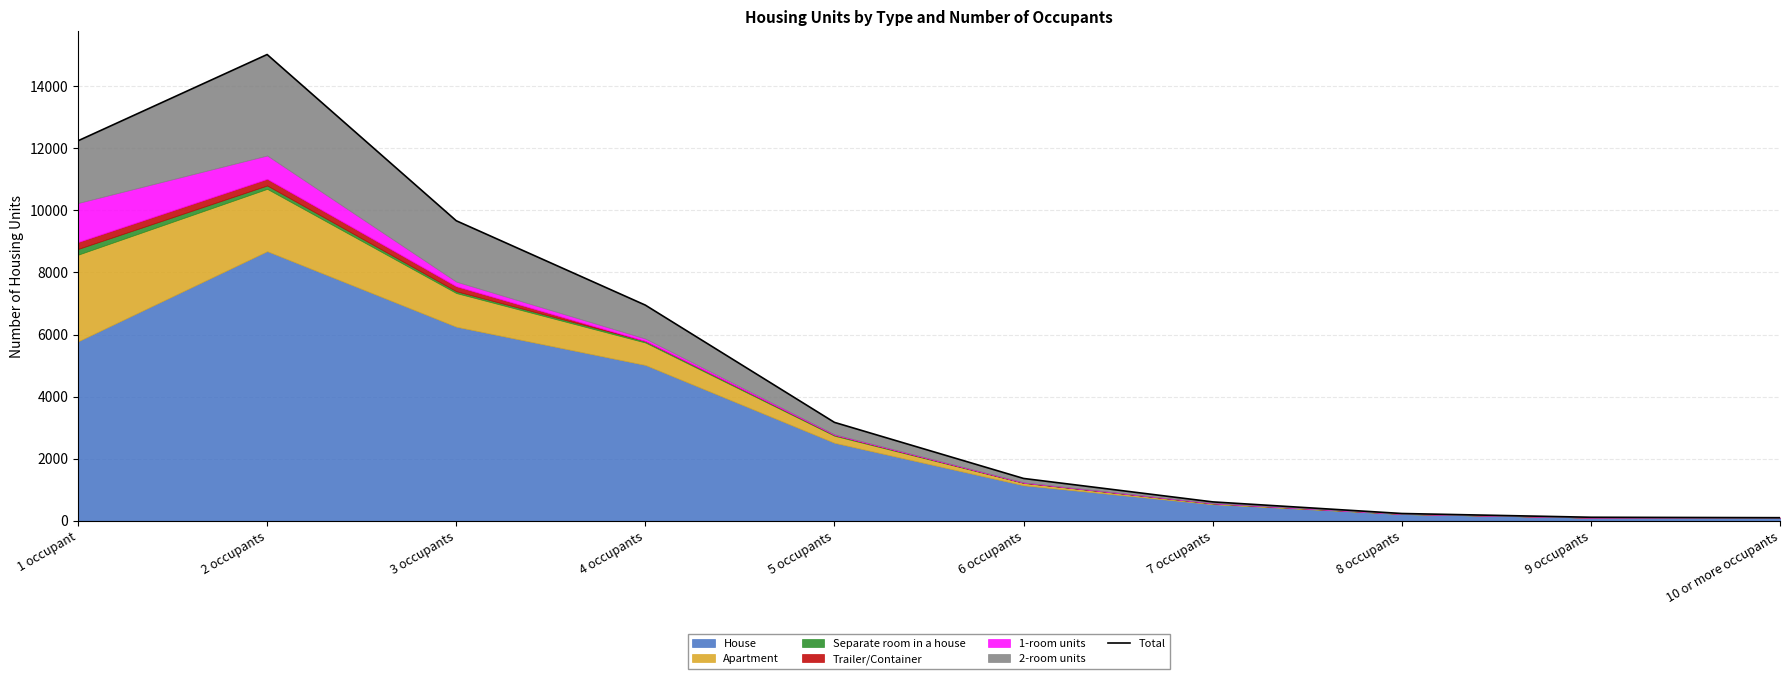

Reading left to right, list all the values displayed in this chart.

1 occupant=12240	2 occupants=15019	3 occupants=9665	4 occupants=6947	5 occupants=3170	6 occupants=1364	7 occupants=609	8 occupants=235	9 occupants=114	10 or more occupants=100